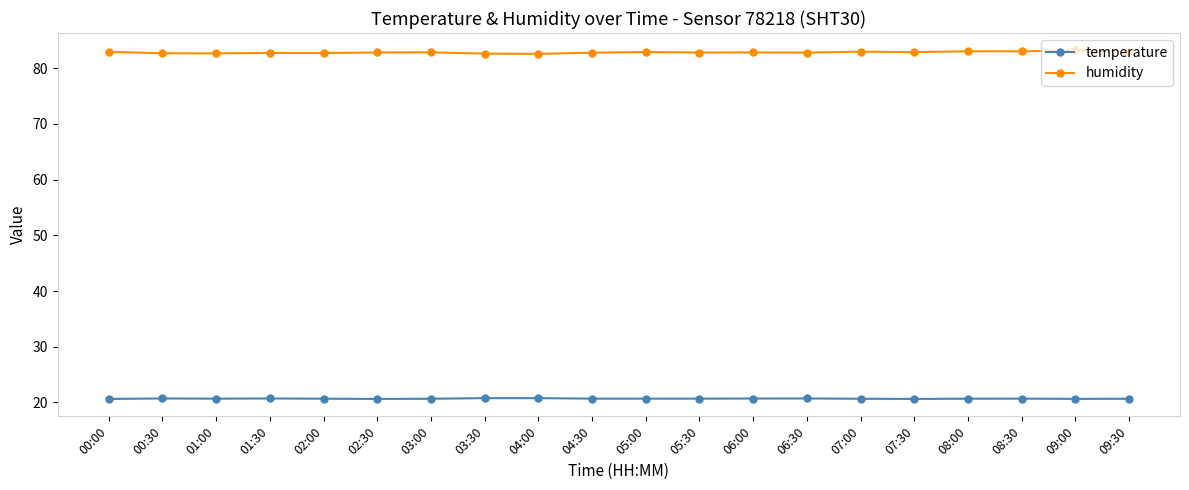

What is the total value across all series at 03:30?

103.4